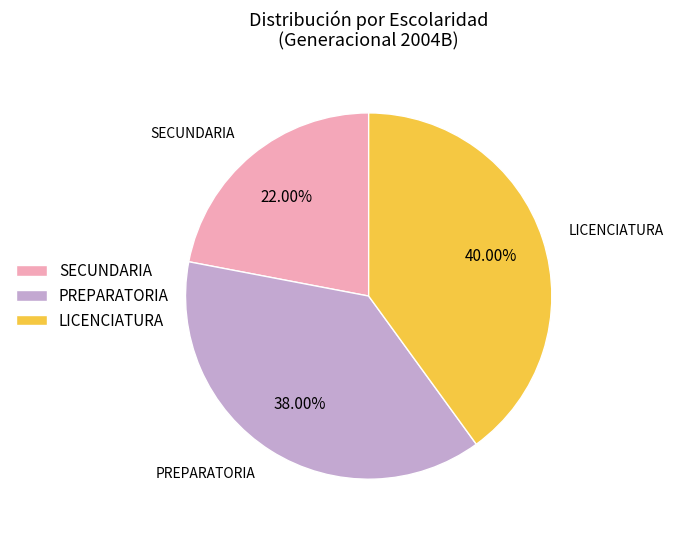

Which category has the smallest portion of the pie?

SECUNDARIA